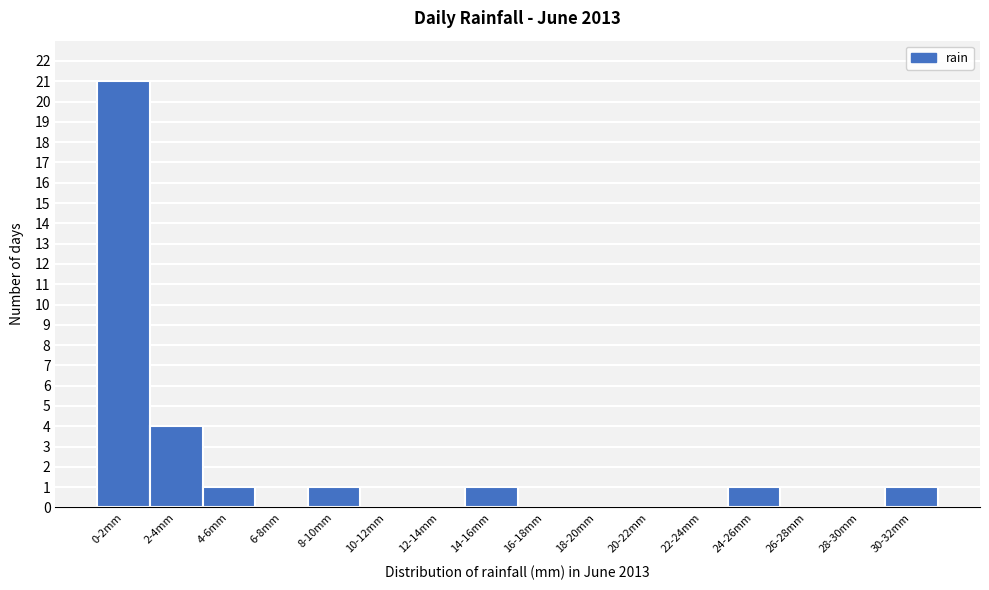

Reading left to right, list all the values displayed in this chart.

0-2mm=21	2-4mm=4	4-6mm=1	6-8mm=0	8-10mm=1	10-12mm=0	12-14mm=0	14-16mm=1	16-18mm=0	18-20mm=0	20-22mm=0	22-24mm=0	24-26mm=1	26-28mm=0	28-30mm=0	30-32mm=1